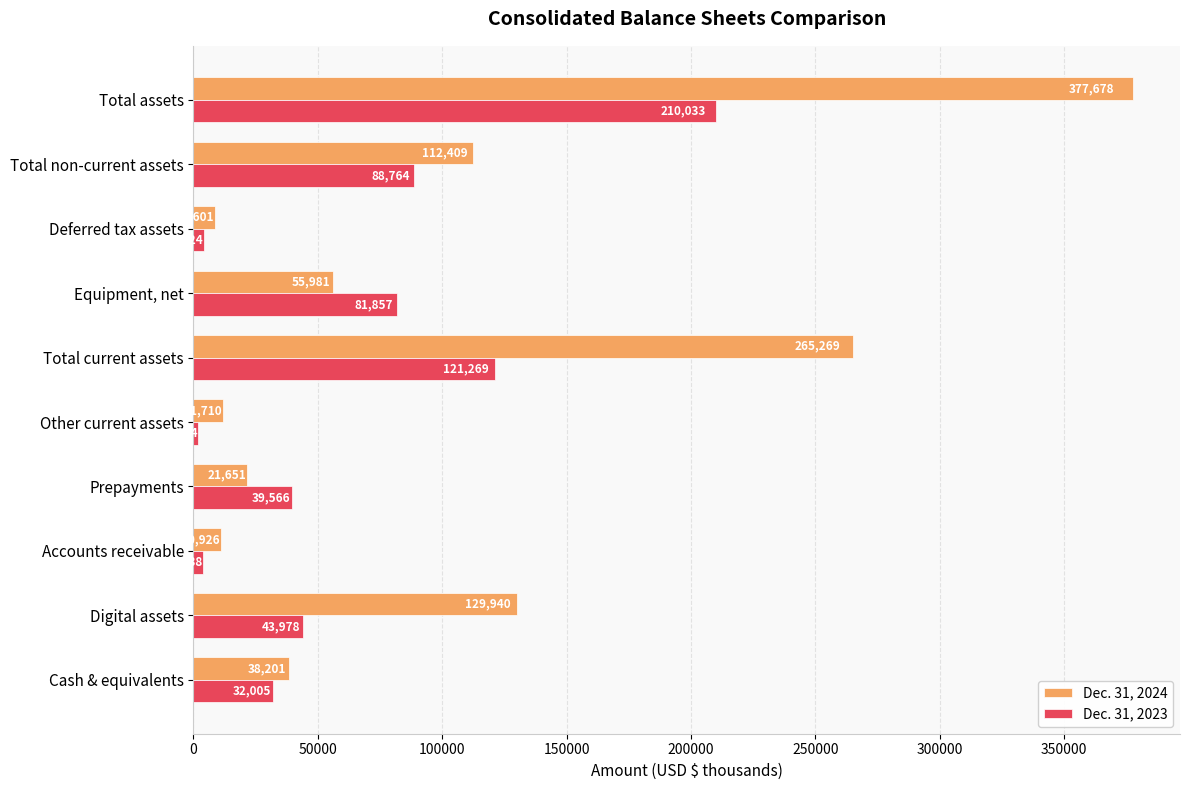

At which label is Dec. 31, 2024 closest to 193139?

Digital assets